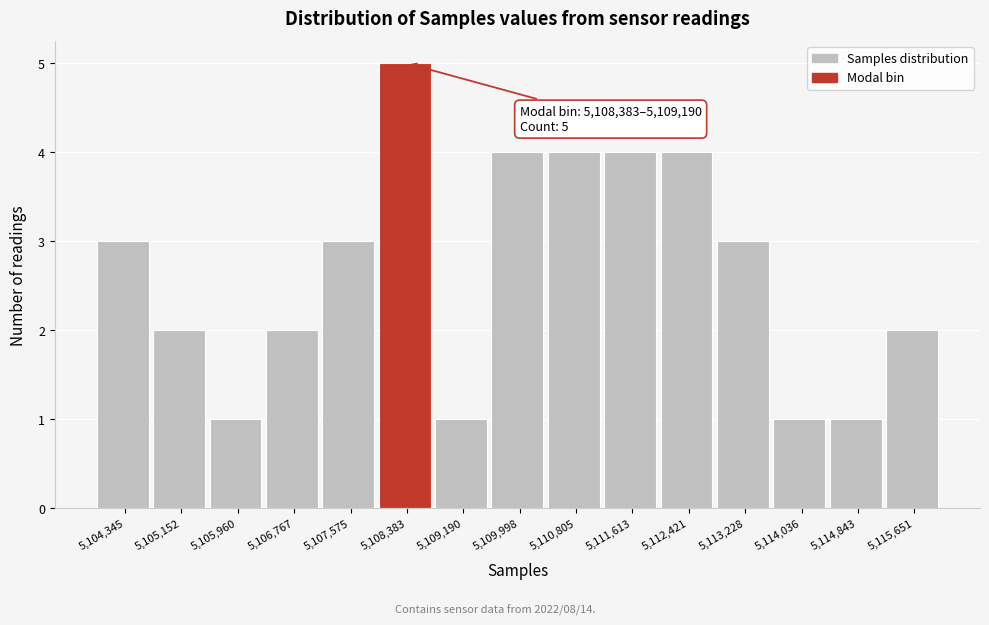

Reading left to right, transcribe all the data shown in this chart.

3	2	1	2	3	5	1	4	4	4	4	3	1	1	2